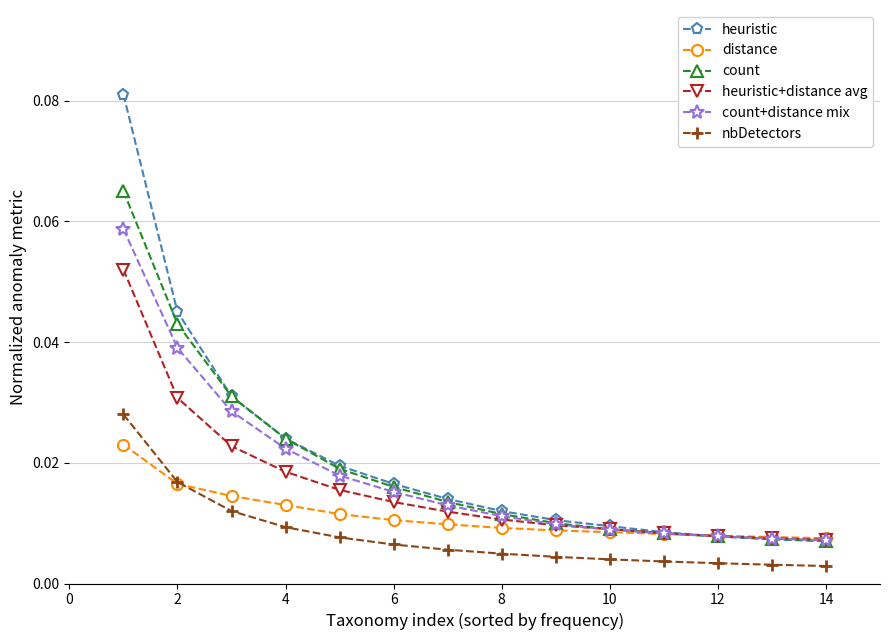

Does the chart have visible grid lines?

Yes